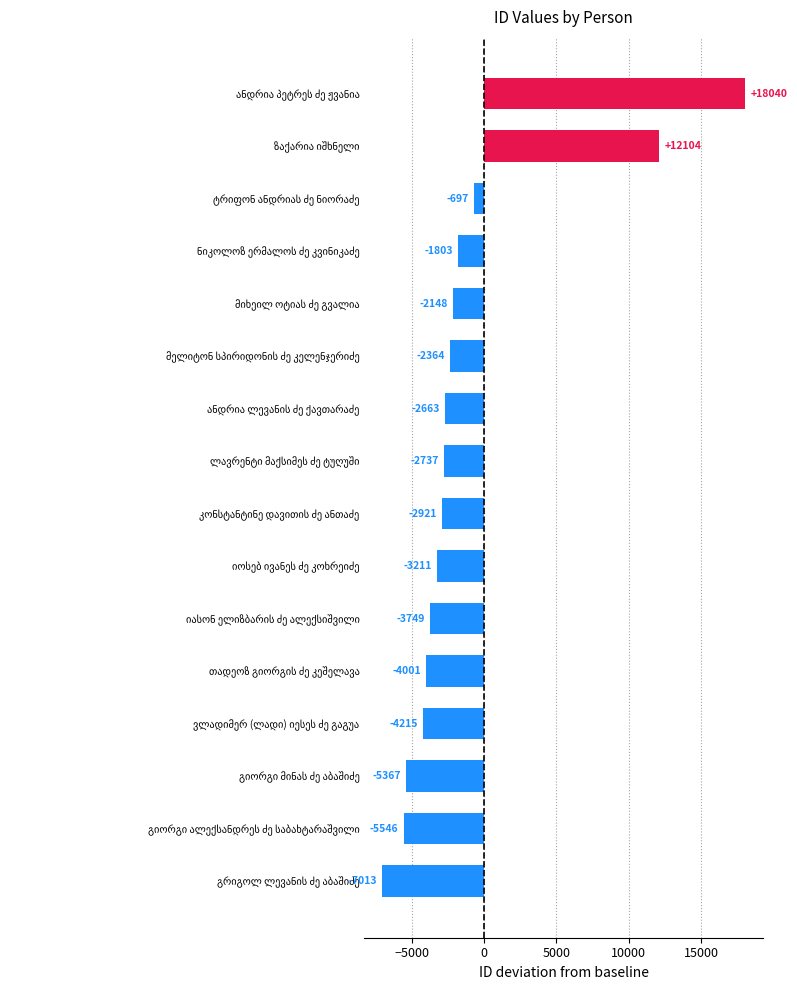

Does the chart contain stacked bars?

No